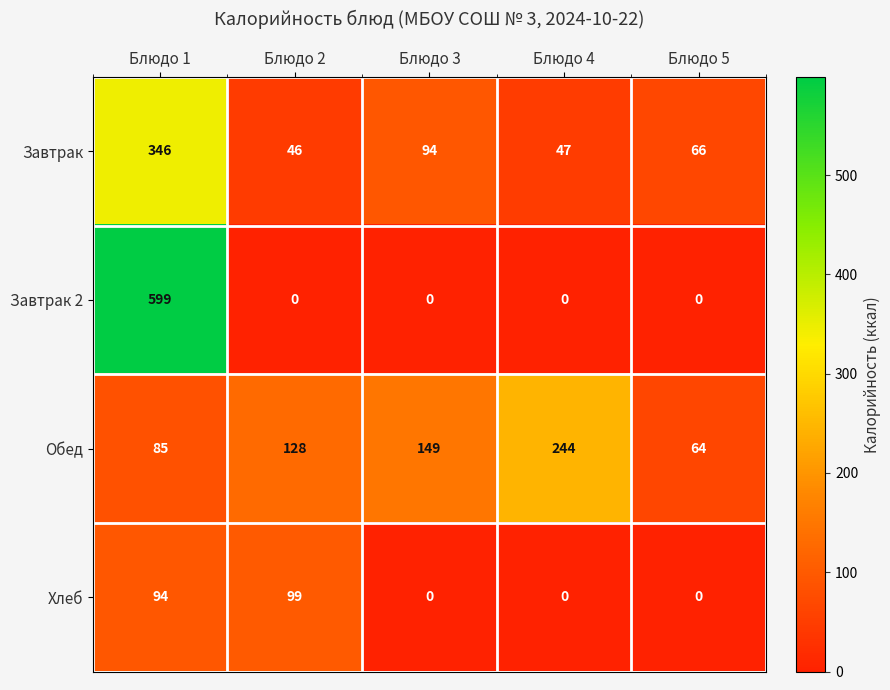

What is the average value of the Завтрак series?

120